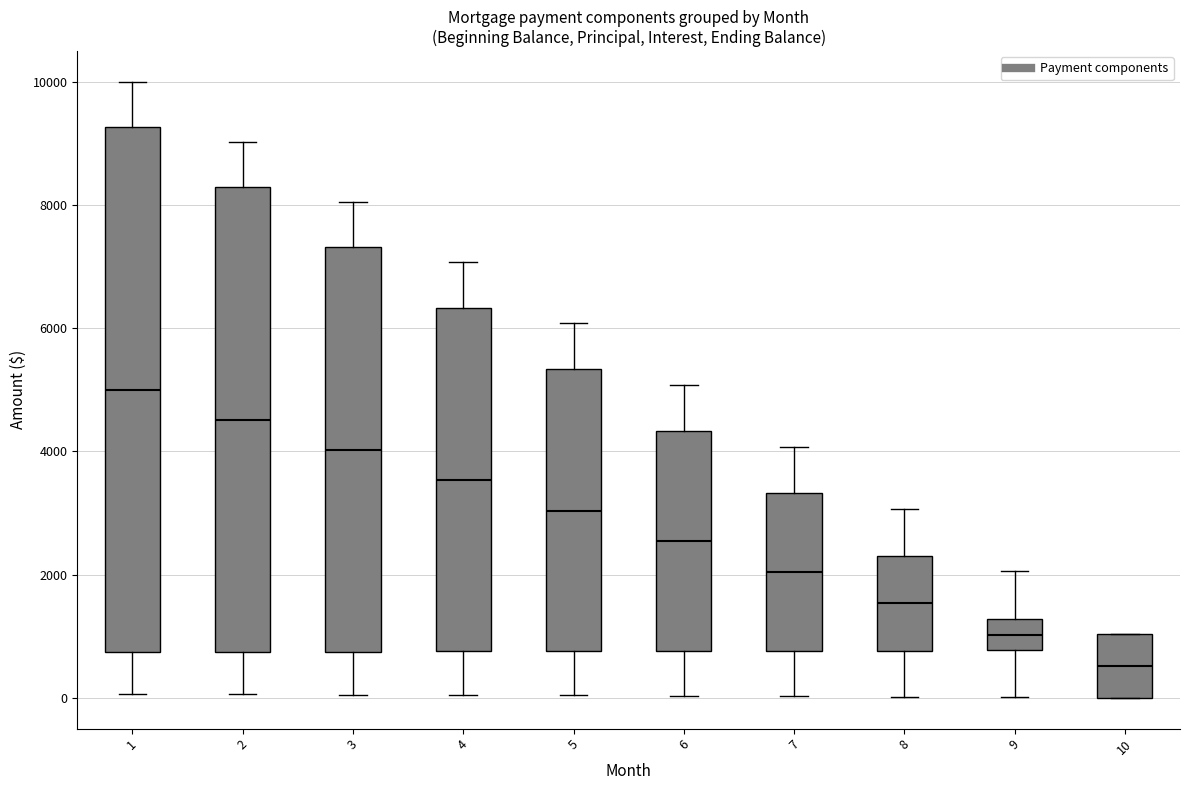

Where is the lower edge of the box at x = 6 on the y-axis? The values are not printed on the chart, so give them approximately, as read against the axis.

800